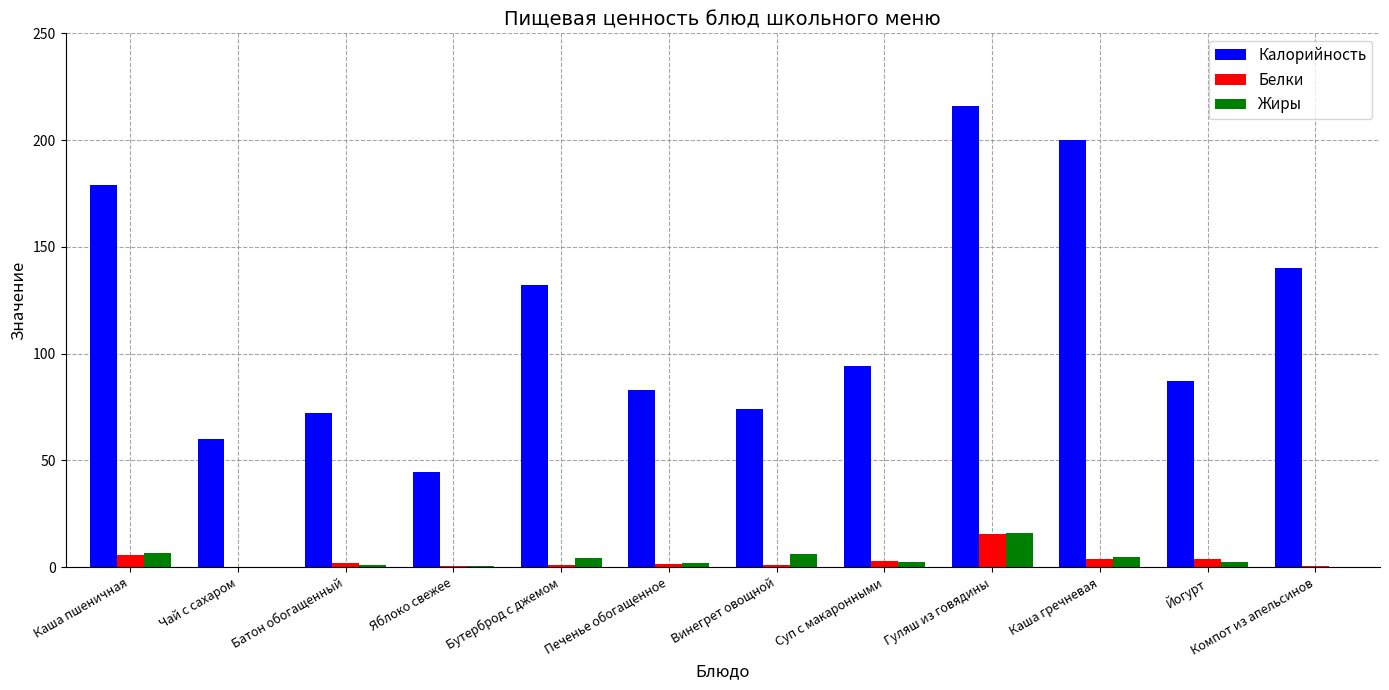

Is it true that Калорийность equals 40.0 at Чай с сахаром?

False